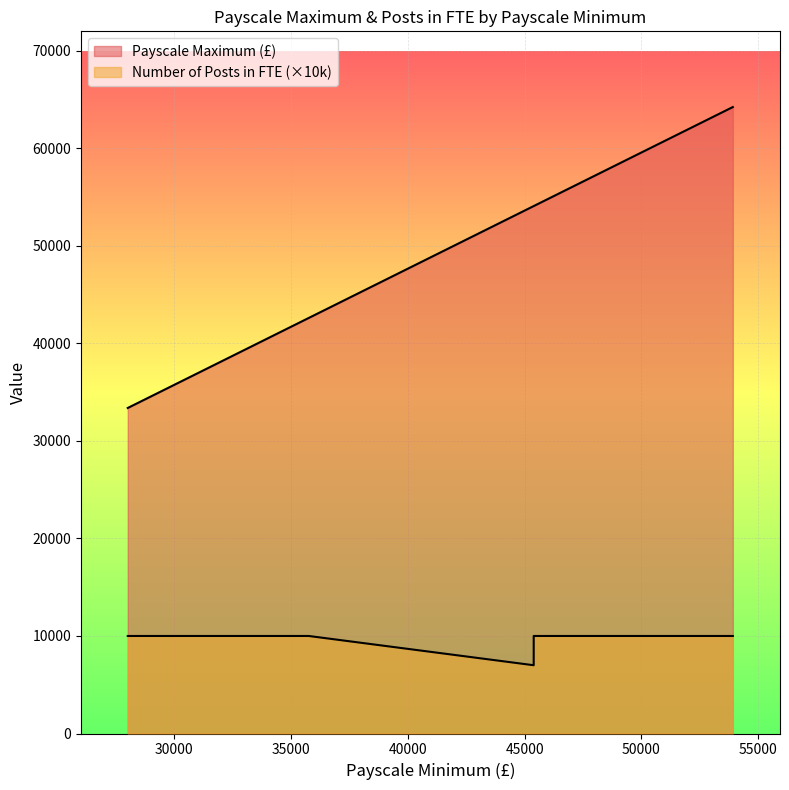

How many lines are shown in the chart?

2